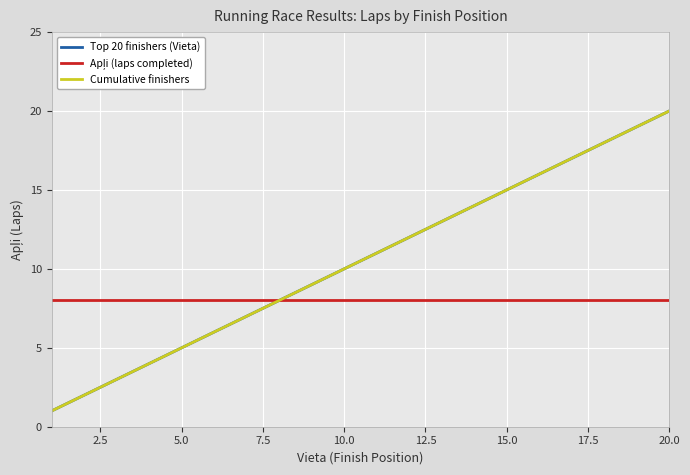

Which series has the largest range (max minus min)?

Top 20 finishers (Vieta)